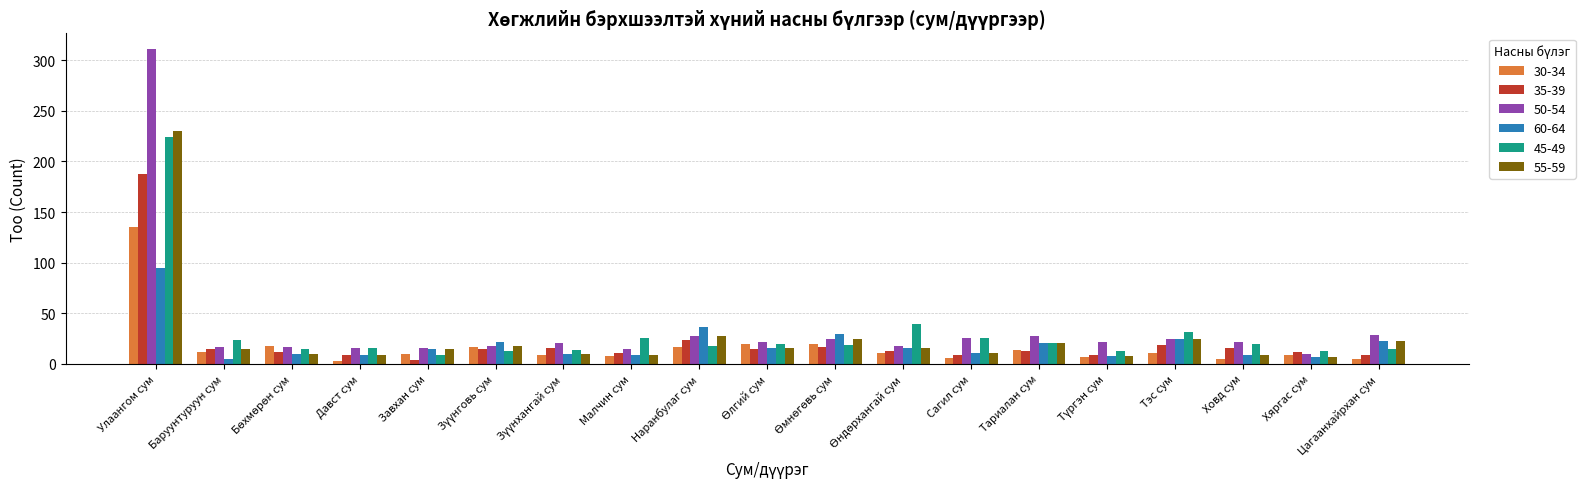

What is the total value across all series at Улаангом сум?

1183